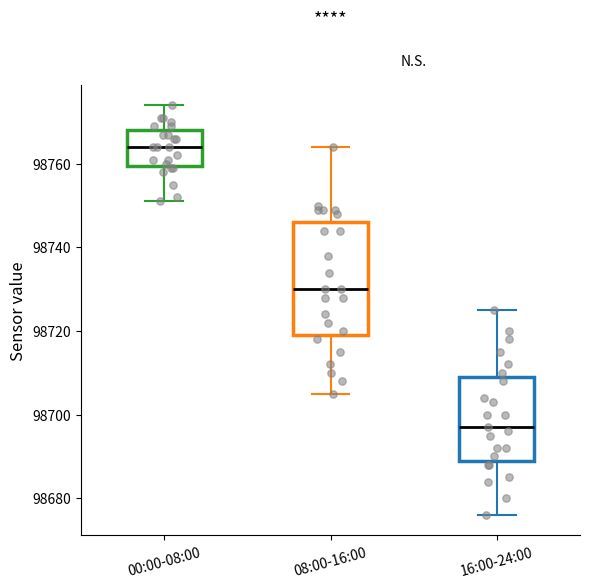

Reading left to right, read every box against the y-axis: the position of its median line, the range the box covers, and the ends of its whiskers. The values are not printed on the chart, so give them approximately, as read against the axis.

00:00-08:00: median 98764, box 98760 to 98768, whiskers 98752 to 98774
08:00-16:00: median 98730, box 98720 to 98746, whiskers 98706 to 98764
16:00-24:00: median 98698, box 98690 to 98710, whiskers 98676 to 98726